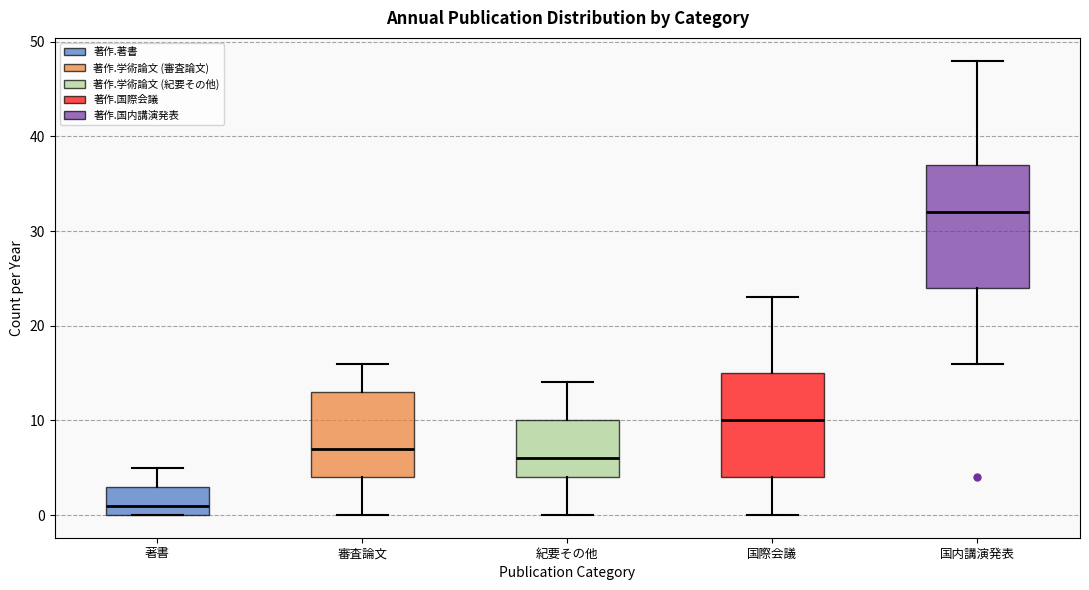

Reading left to right, transcribe this box plot: for each box, give where its median line is, the range the box spans, and where its two whiskers end, as read against the y-axis. The values are not printed on the chart, so give them approximately, as read against the axis.

著書: median 1, box 0 to 3, whiskers 0 to 5
審査論文: median 7, box 4 to 13, whiskers 0 to 16
紀要その他: median 6, box 4 to 10, whiskers 0 to 14
国際会議: median 10, box 4 to 15, whiskers 0 to 23
国内講演発表: median 32, box 24 to 37, whiskers 16 to 48